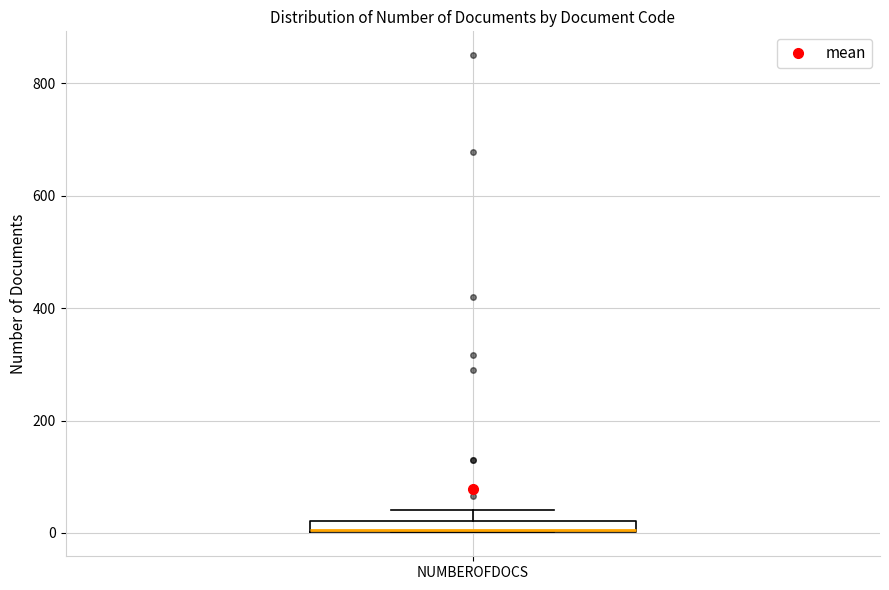

Where is the lower edge of the box for NUMBEROFDOCS on the y-axis? The values are not printed on the chart, so give them approximately, as read against the axis.

0